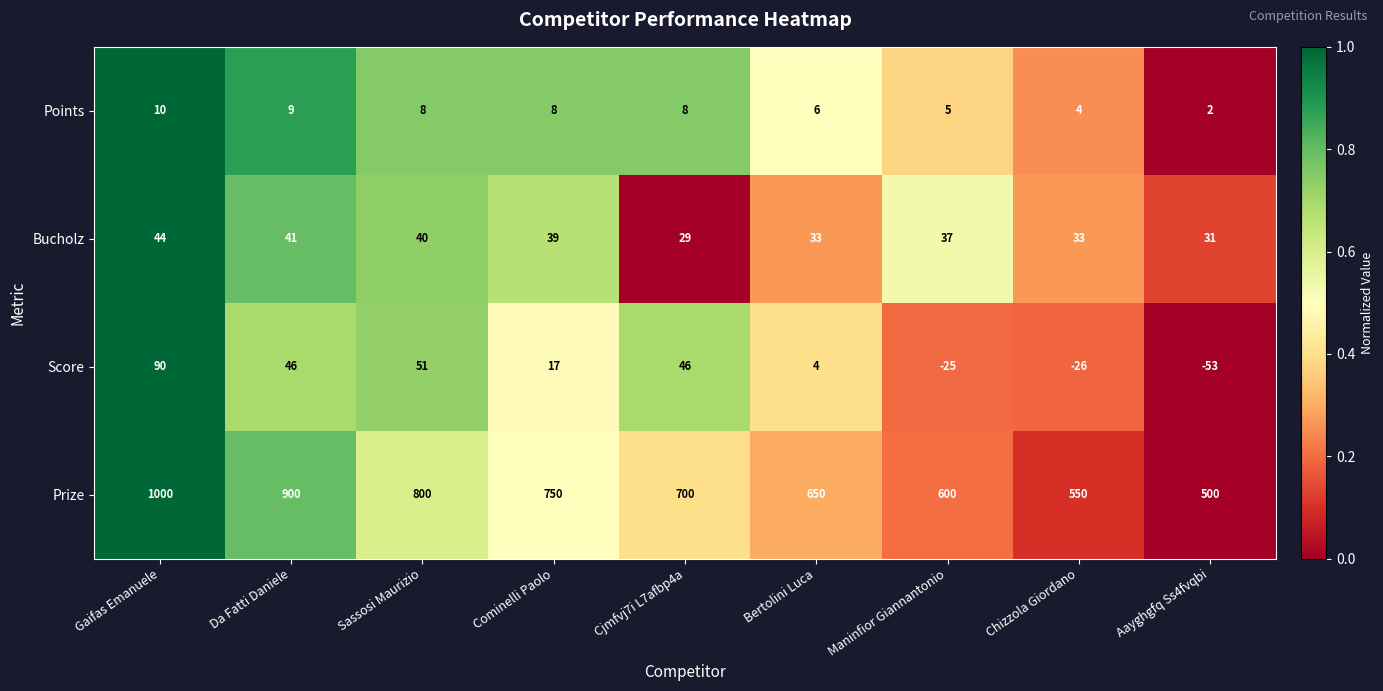

True or false: Bucholz has a value of 31 at Aayghgfq Ss4fvqbi.

True